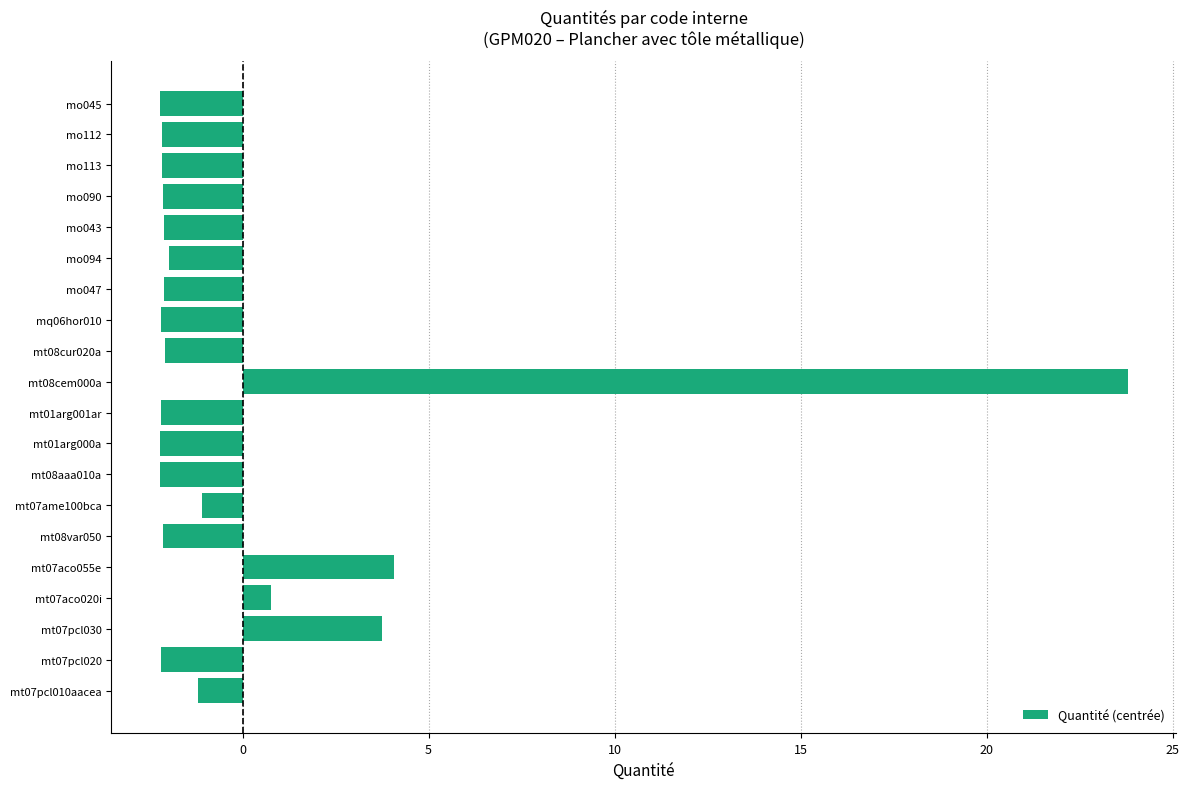

Between mt07ame100bca and mt07aco055e, which is larger?

mt07aco055e